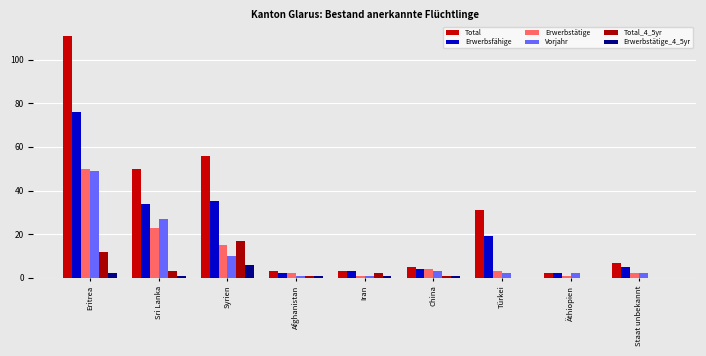

What is the lowest value of the Total series?

2